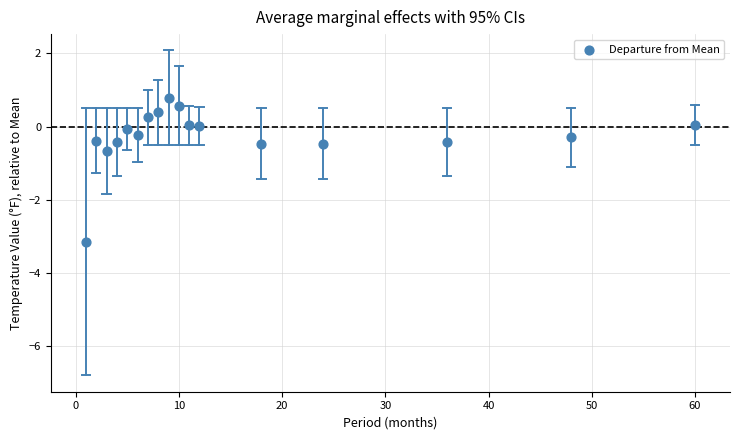

What is the range of Y values (max minus min)?

3.9